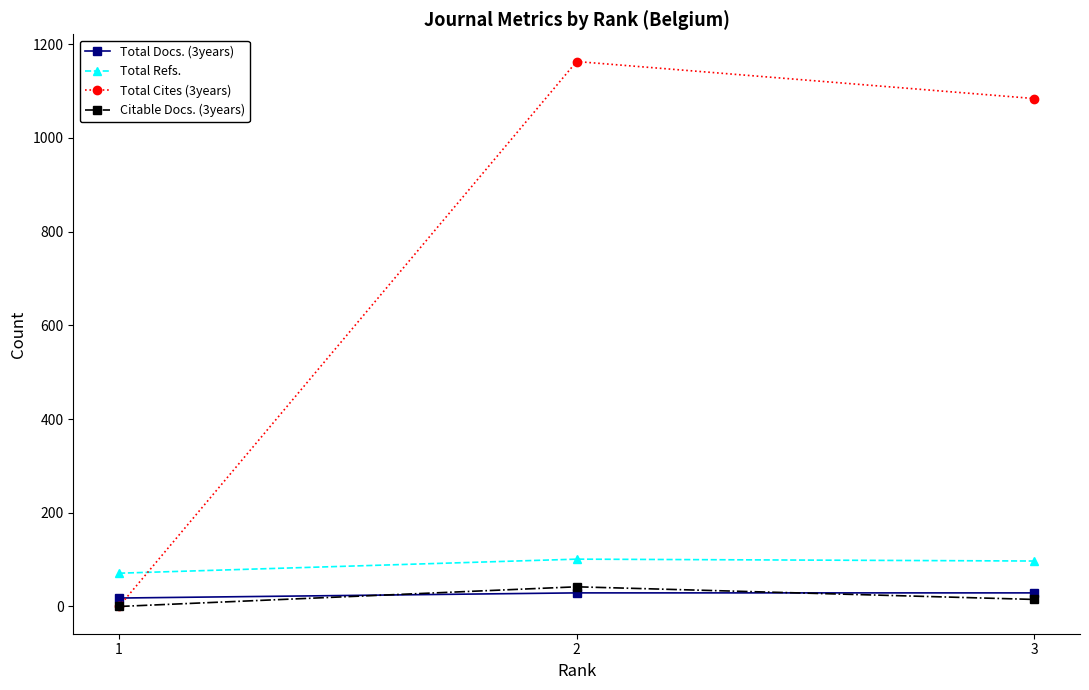

What is the difference between the maximum and minimum values in the Citable Docs. (3years) series?

42